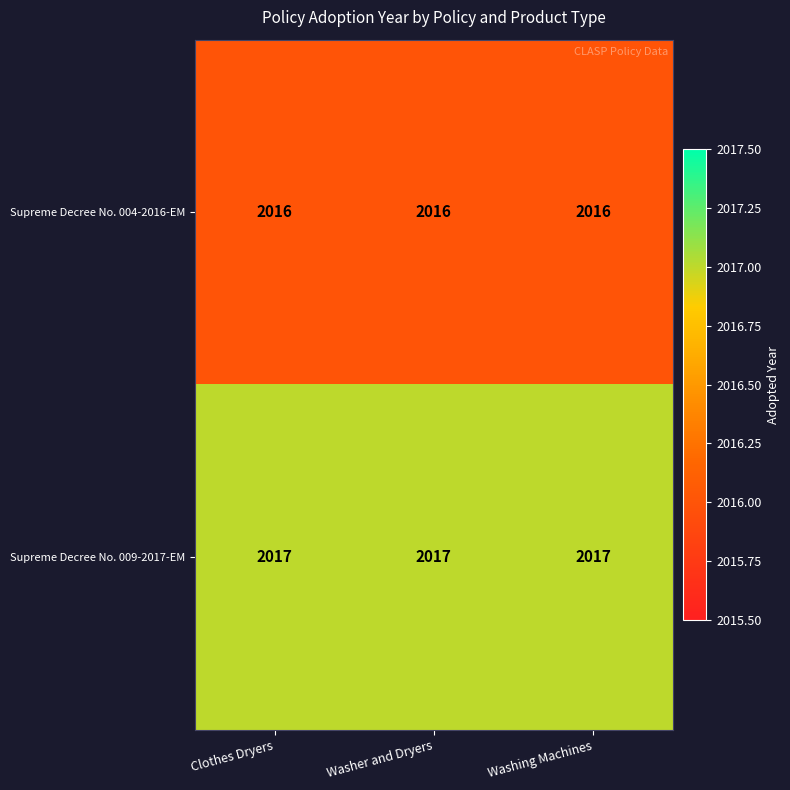

Read the Supreme Decree No. 009-2017-EM value at Washer and Dryers.

2017